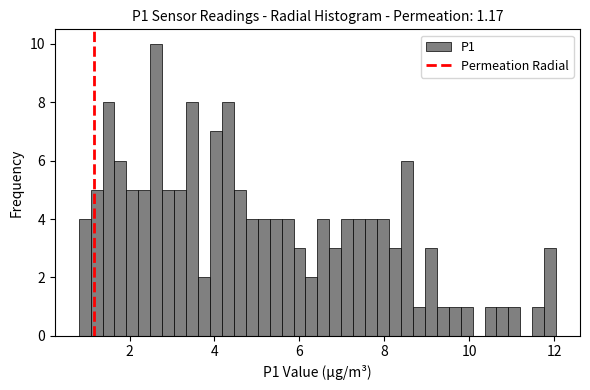

Read against the x-axis, roughly where is the centre of the tallest bar?

2.6